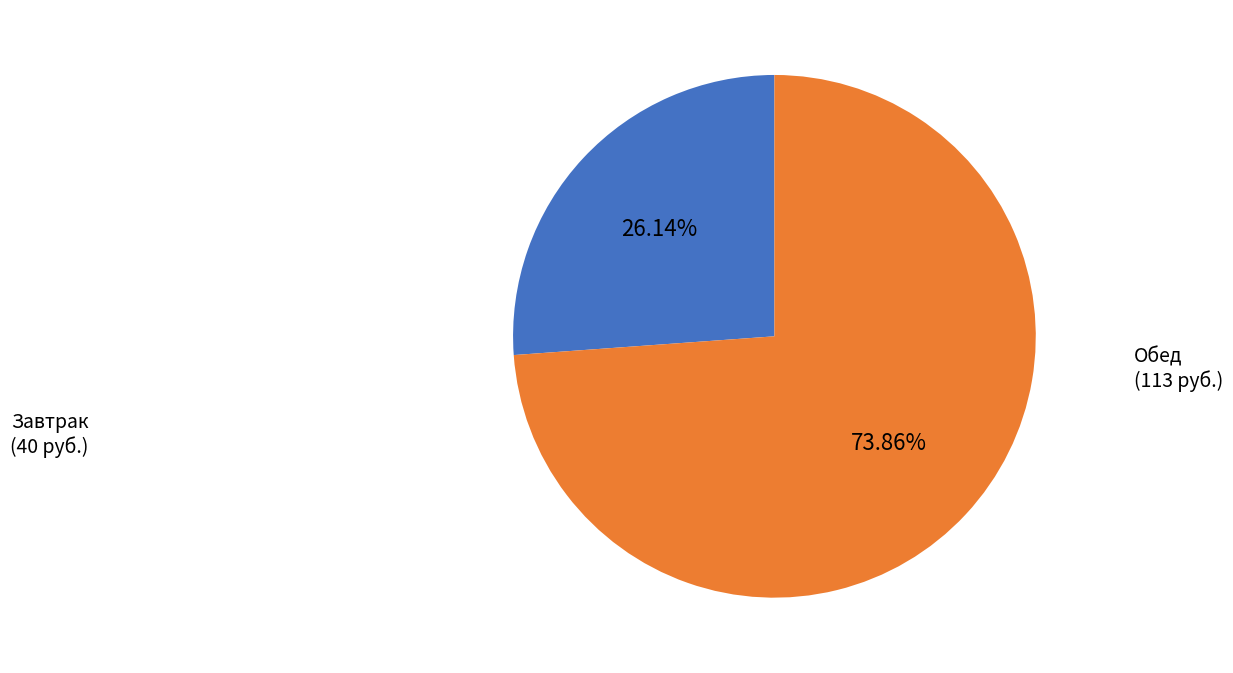

Is there a majority slice in this chart?

Yes